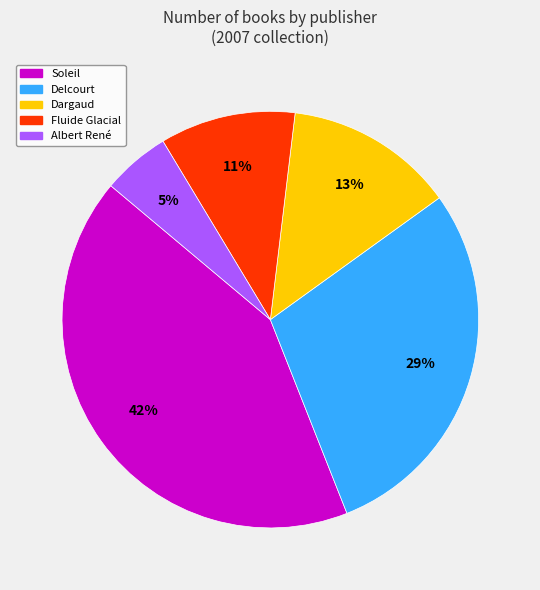

How many slices are in this pie chart?

5